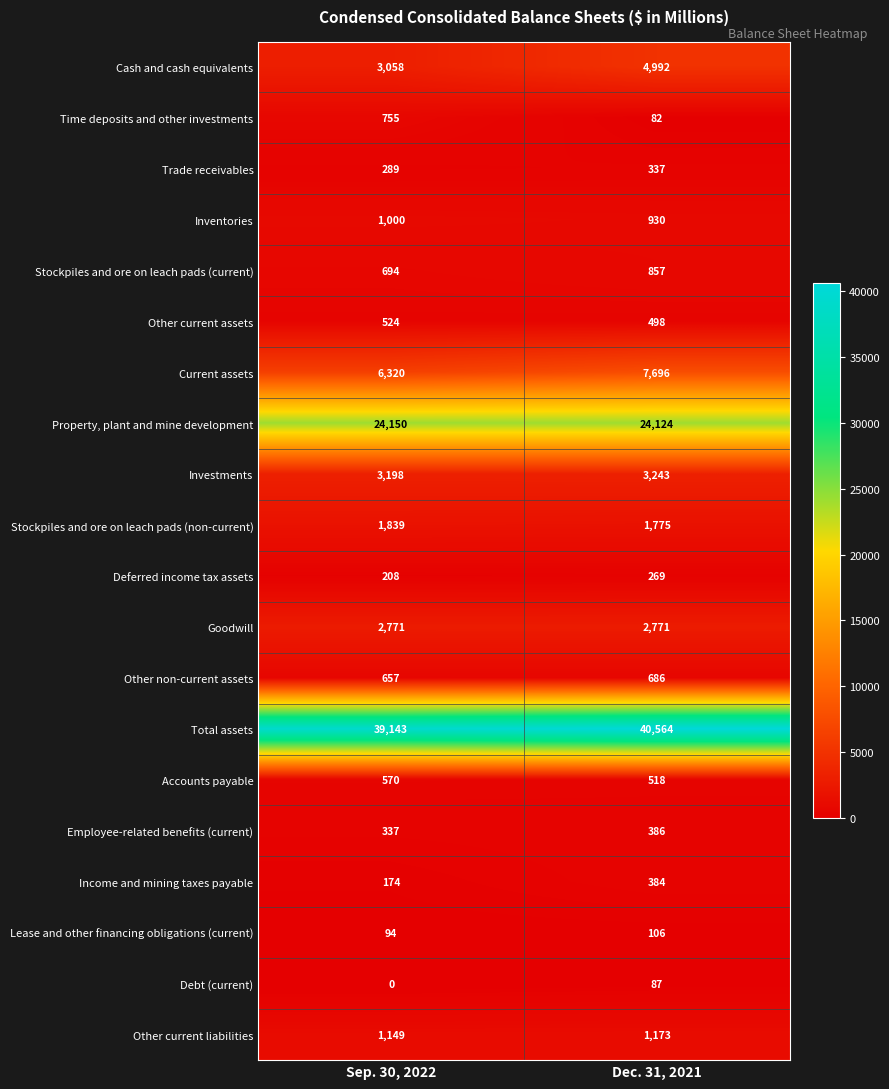

What is the difference between the highest and lowest values at Dec. 31, 2021?

40482